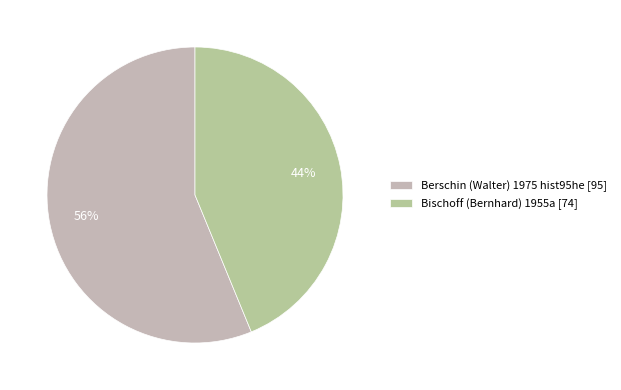

To the nearest percent, what percentage of the pie is Bischoff (Bernhard) 1955a?

44%